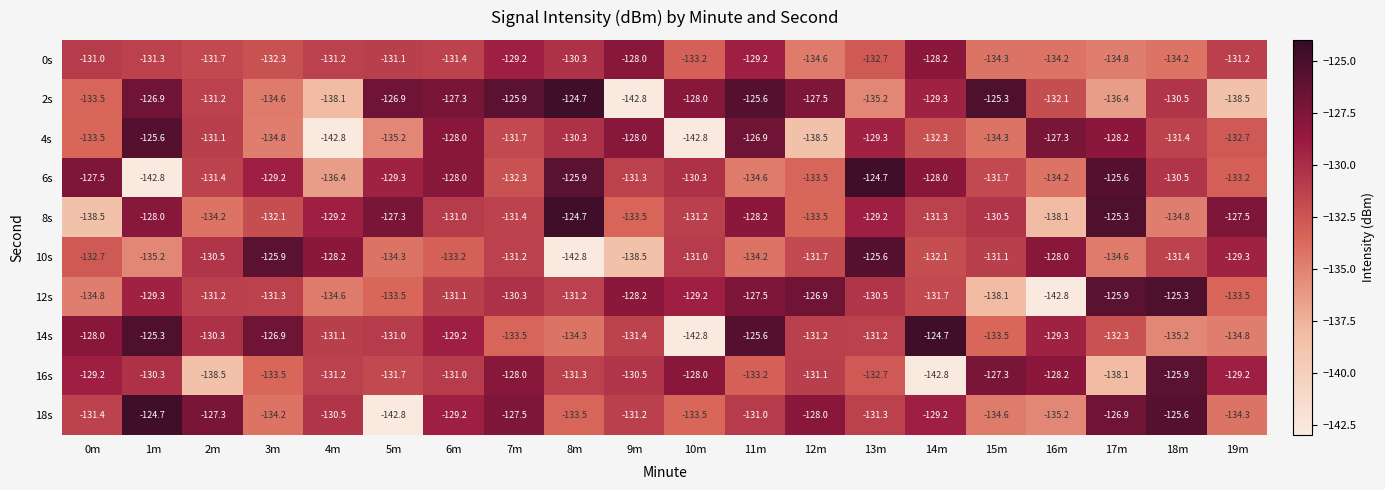

At which label is 6s closest to -133?

19m